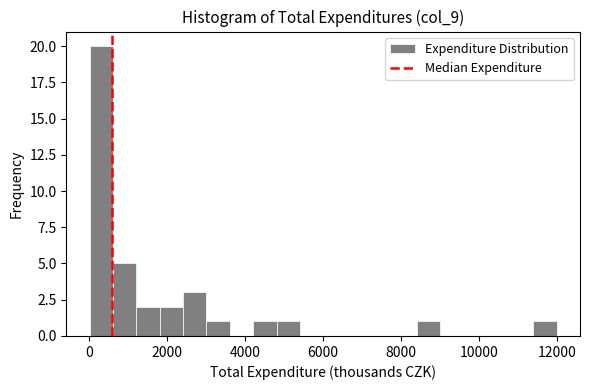

Around what value on the x-axis is the tallest bar? Give the approximate position of its centre, as read against the axis.

400